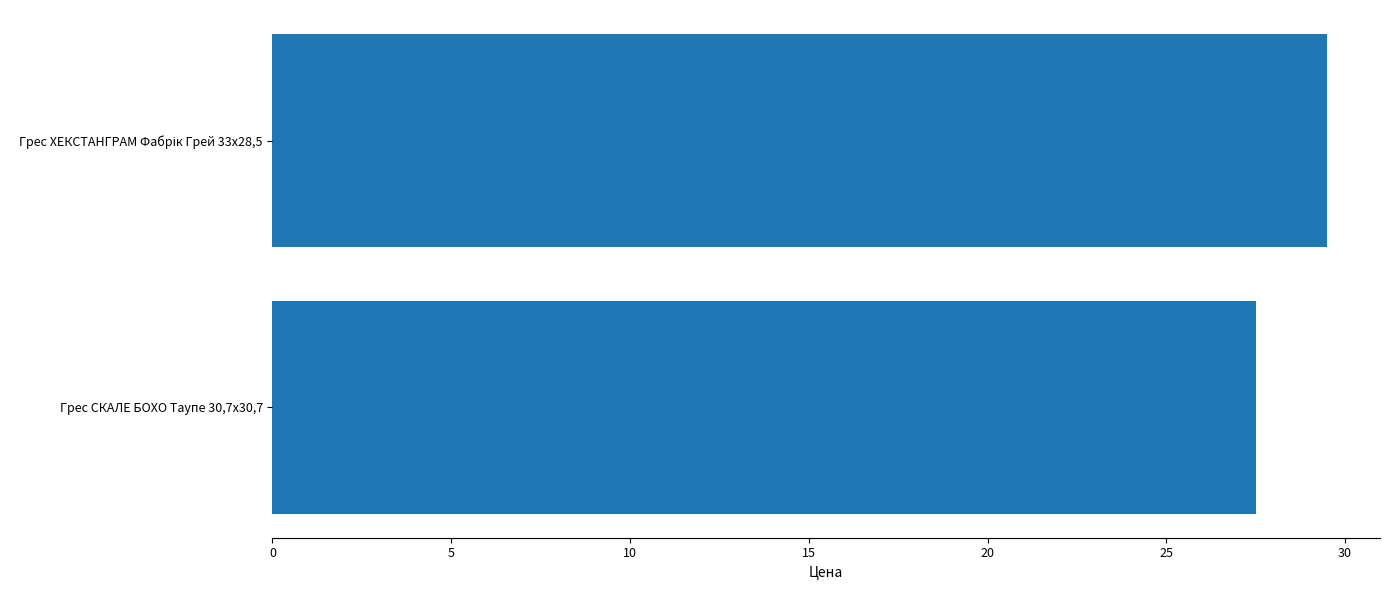

How many series are shown in this chart?

1